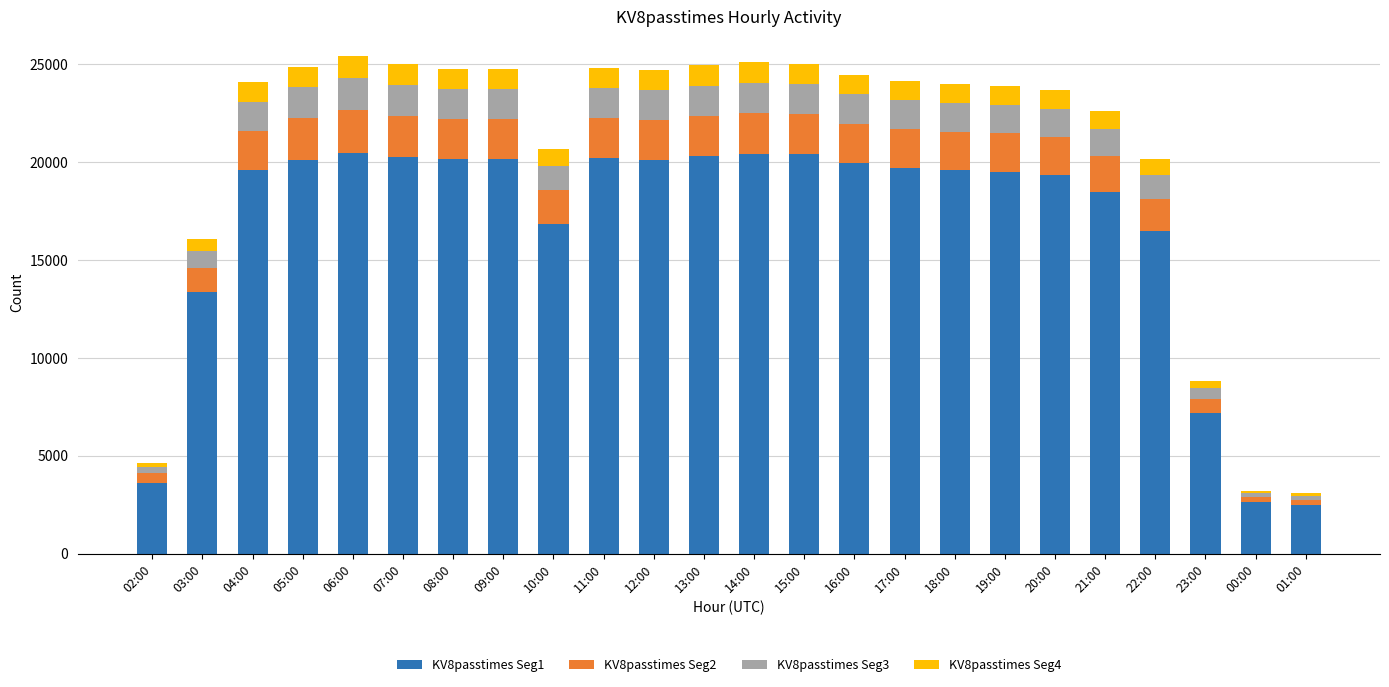

What value does the KV8passtimes Seg1 series have at 00:00, to the nearest 50?

2650